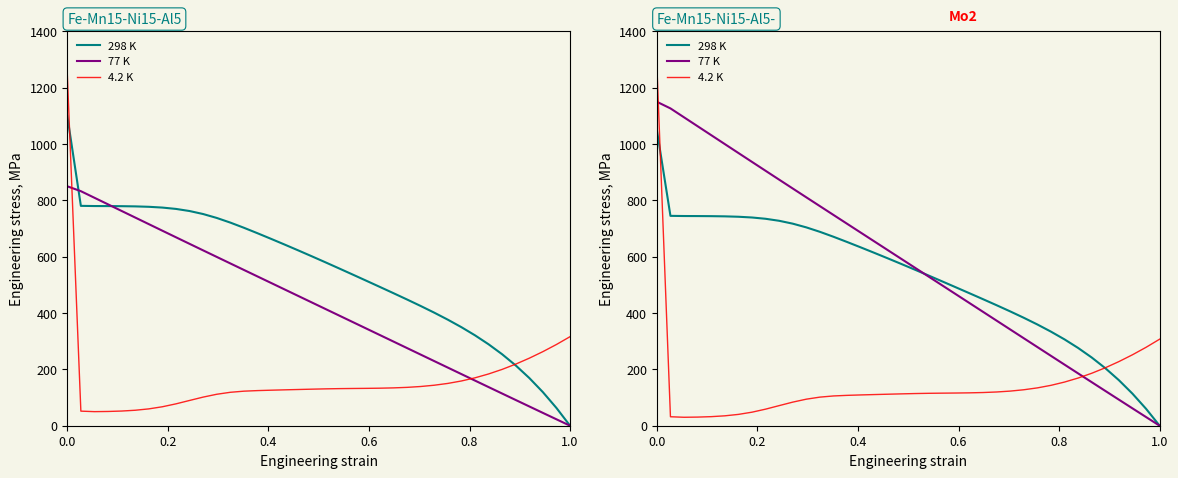

Reading left to right, list all the values displayed in this chart.

298 K: 1050.0	745.0	744.4	744.3	744.0	743.3	741.9	739.2	734.7	727.5	717.3	704.1	688.3	670.8	652.3	633.2	613.8	594.1	574.0	553.7	533.1	512.4	491.4	470.4	449.2	427.8	405.9	383.2	359.4	334.0	306.5	276.1	242.2	204.3	161.7	113.8	60.1	0.0
77 K: 1150.0	1126.5	1094.8	1063.2	1031.5	999.9	968.2	936.6	905.1	873.6	842.1	810.8	779.5	748.2	716.9	685.7	654.4	623.2	591.9	560.7	529.4	498.2	466.9	435.6	404.4	373.1	341.8	310.6	279.3	248.1	216.9	185.7	154.6	123.6	92.6	61.6	30.8	0.0
4.2 K: 1280.0	31.8	30.0	30.6	32.2	35.1	40.2	48.1	58.8	71.4	83.8	94.3	101.5	105.7	107.8	109.3	110.6	111.9	113.1	114.2	115.1	115.6	116.1	116.7	117.8	119.8	122.9	127.7	134.3	143.3	155.0	169.3	186.2	205.7	227.7	251.9	278.4	307.3